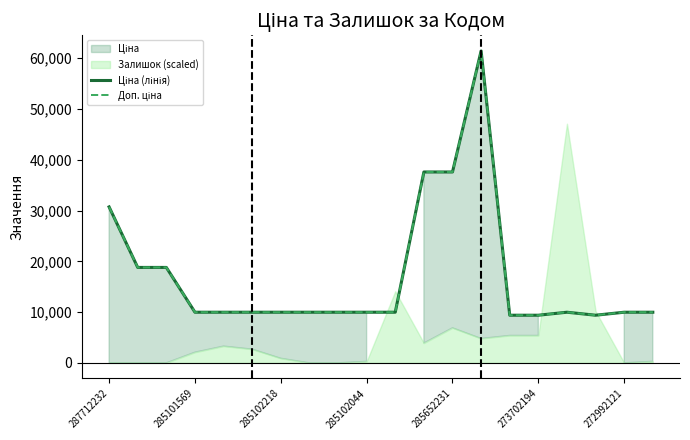

Where is Ціна (лінія) nearest to the value 35409?

11